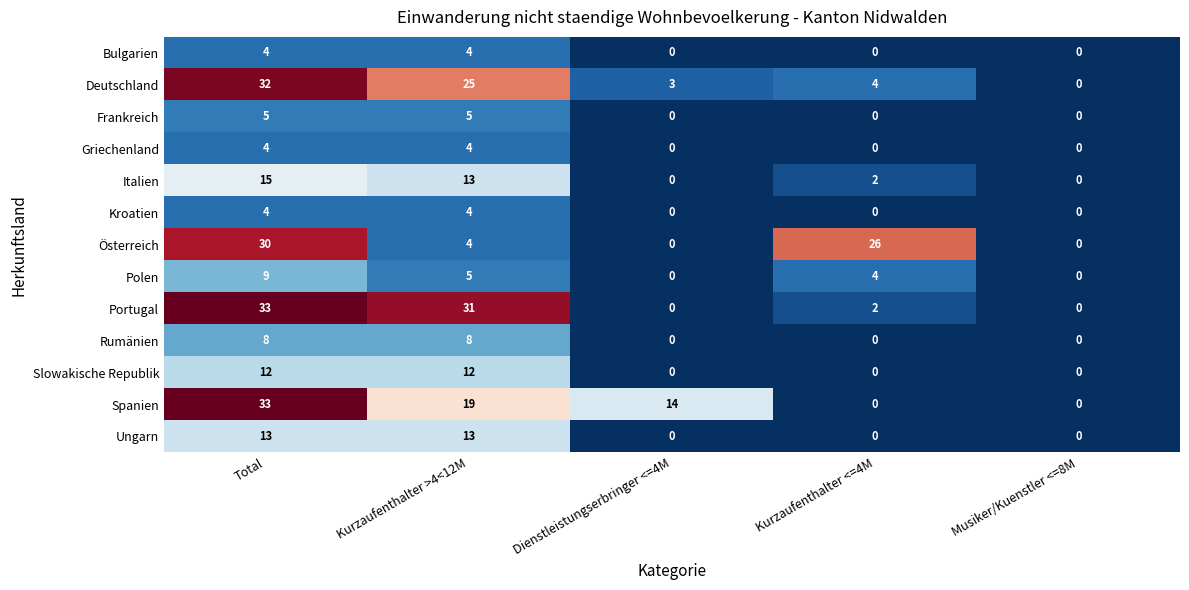

What is the sum of all Portugal values?

66